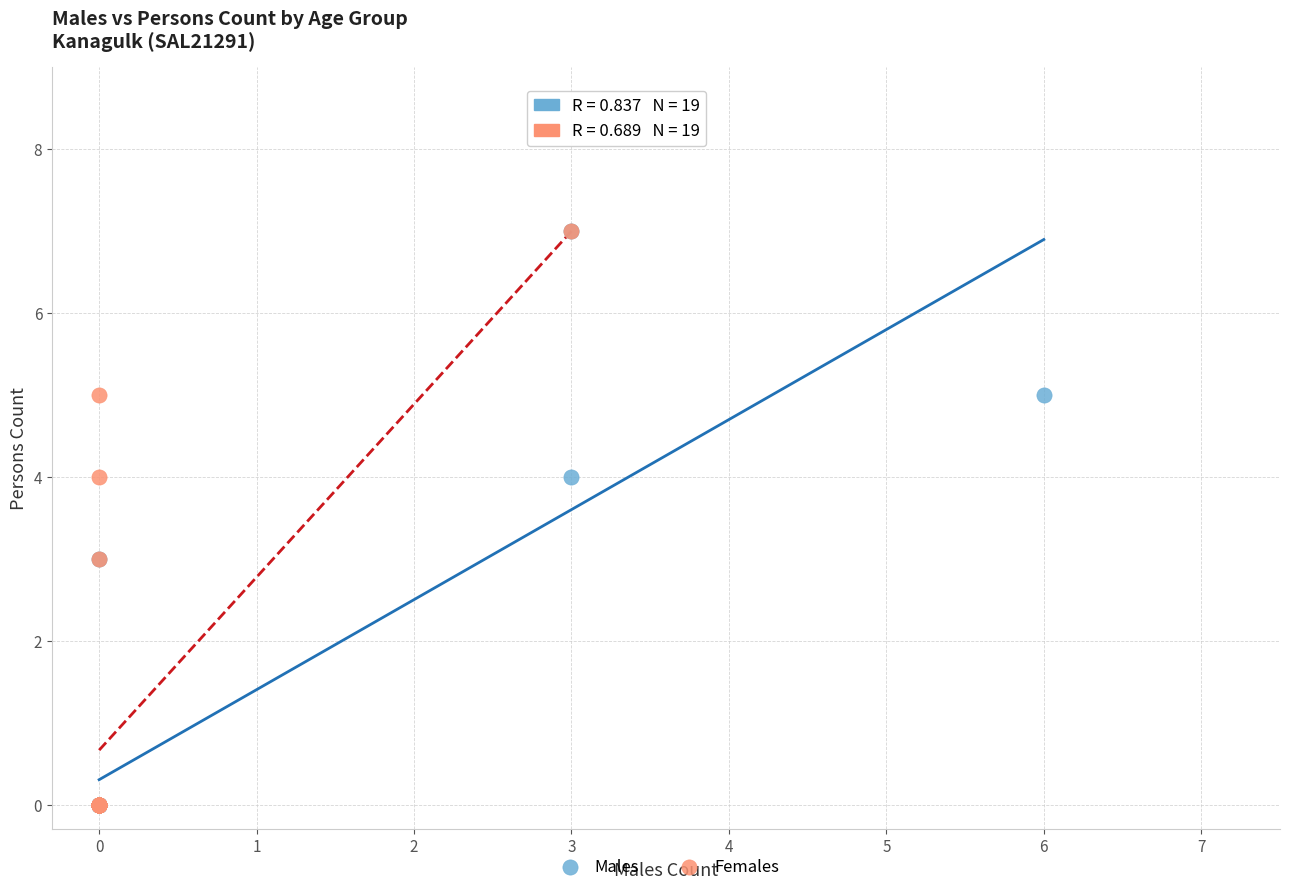

What are all the series names shown in the legend?

Males, Females